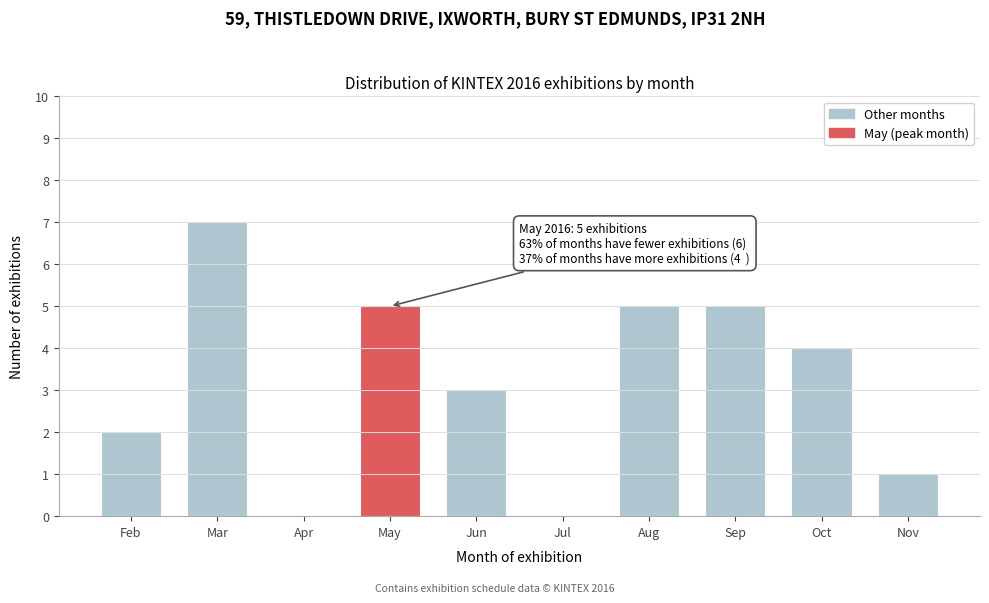

Reading left to right, list all the values displayed in this chart.

Feb=2	Mar=7	Apr=0	May=5	Jun=3	Jul=0	Aug=5	Sep=5	Oct=4	Nov=1